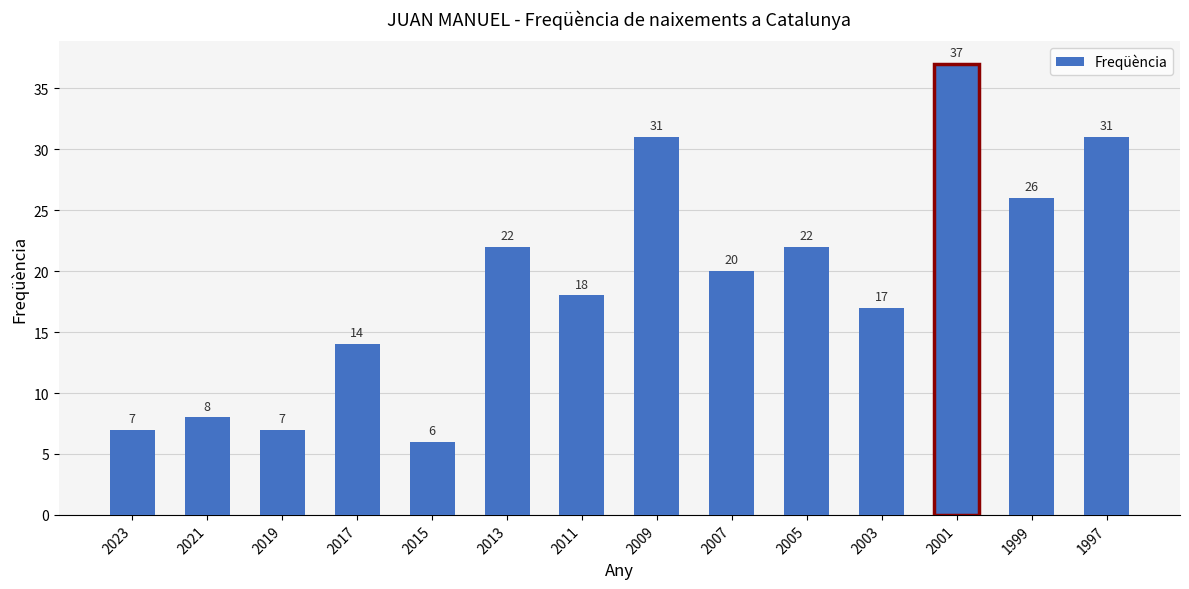

How many values are below 20?

7